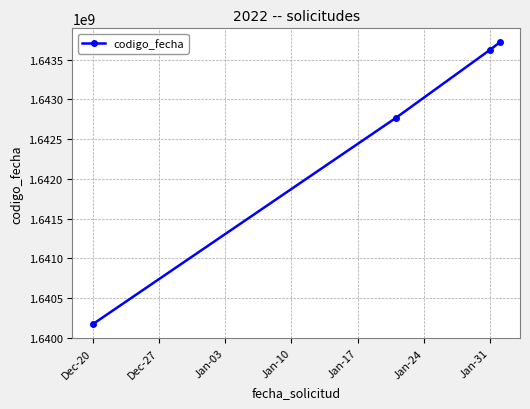

What is the difference between the maximum and minimum values?

3542380